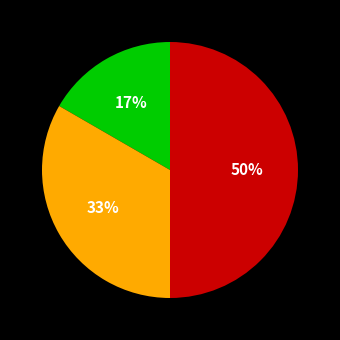

To the nearest percent, what is the average slice percentage?

33%